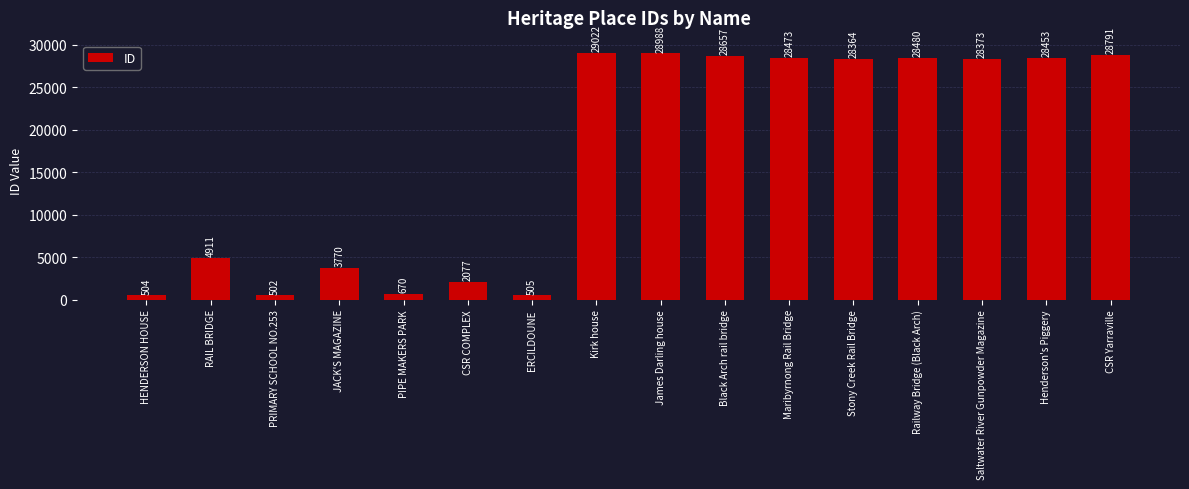

Reading left to right, transcribe all the data shown in this chart.

504	4911	502	3770	670	2077	505	29022	28988	28657	28473	28364	28480	28373	28453	28791